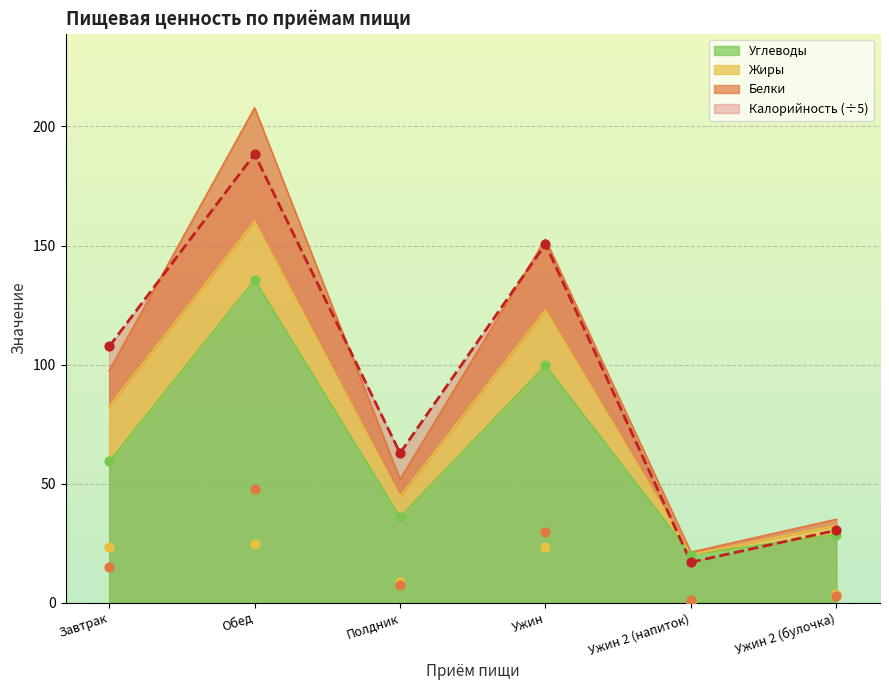

What is the total value across all series at Ужин 2 (булочка)?

65.4